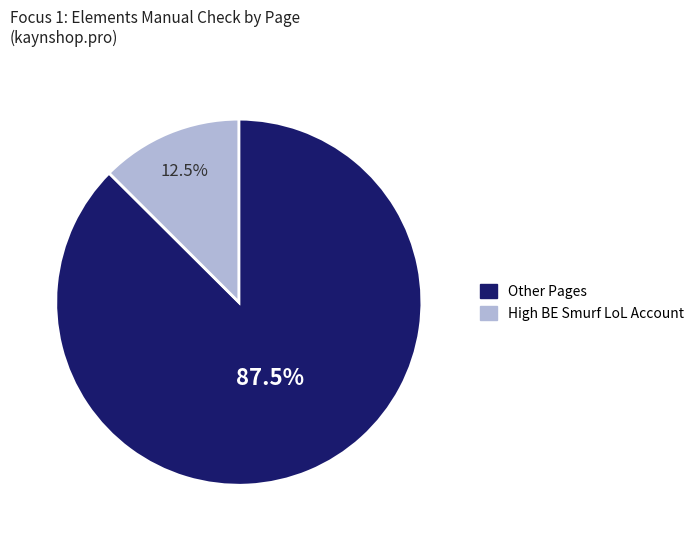

Count the number of slices in the pie.

2